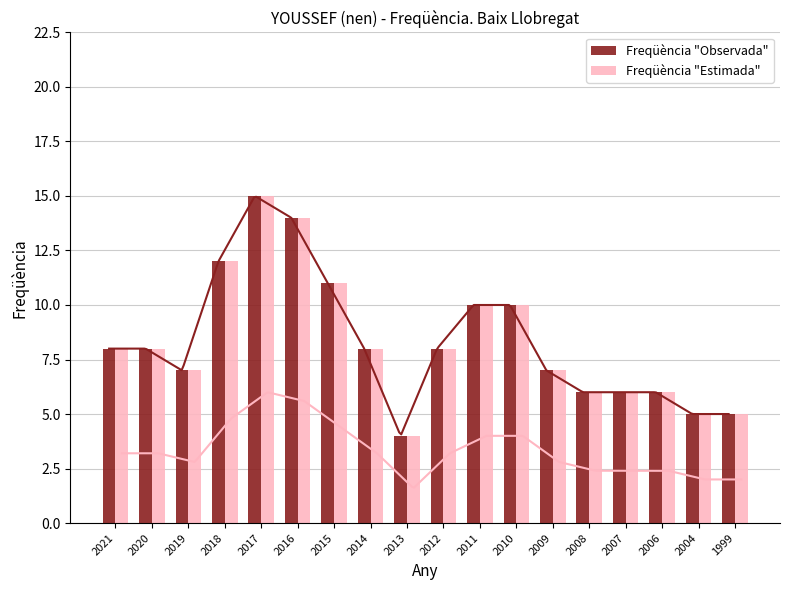

Which has a higher value, 2010 or 2012?

2010